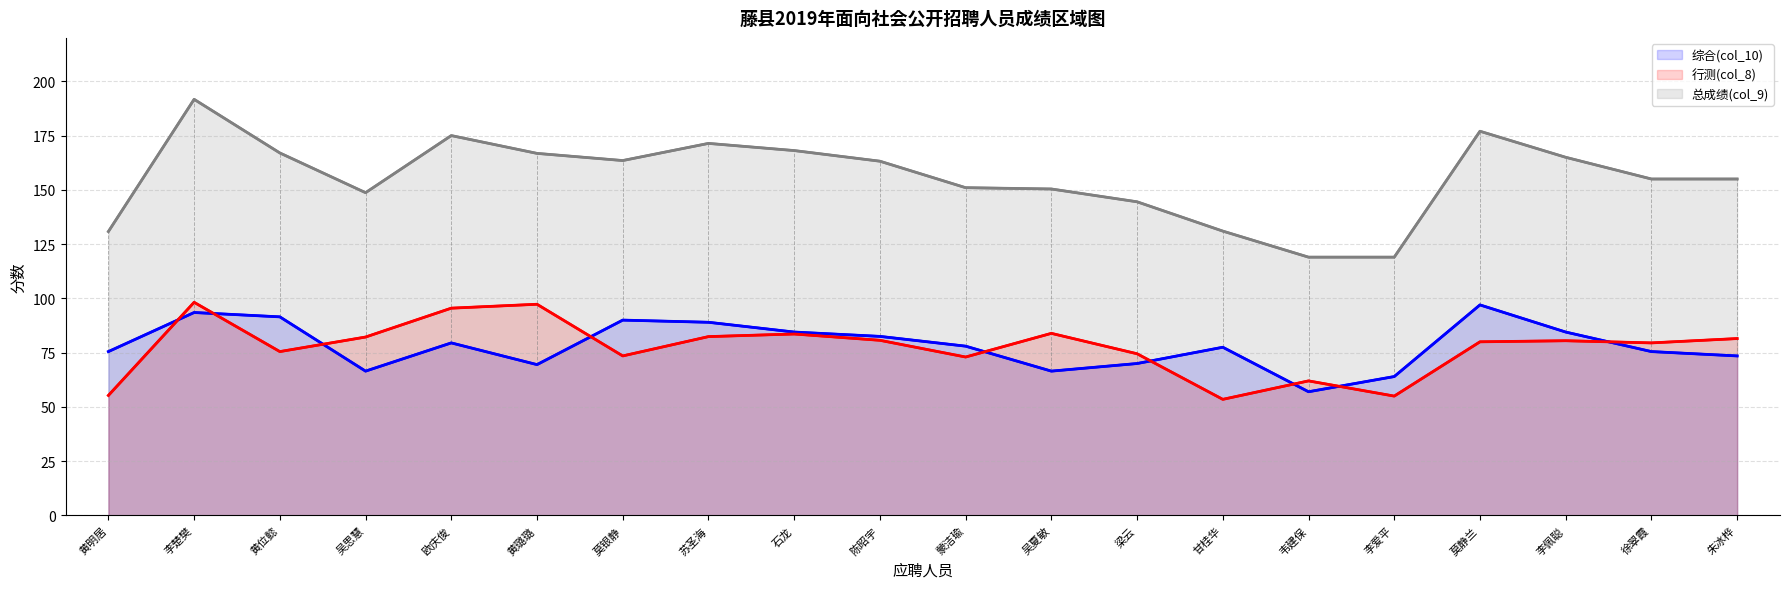

What is the highest value of the 行测(col_8) series?

98.2